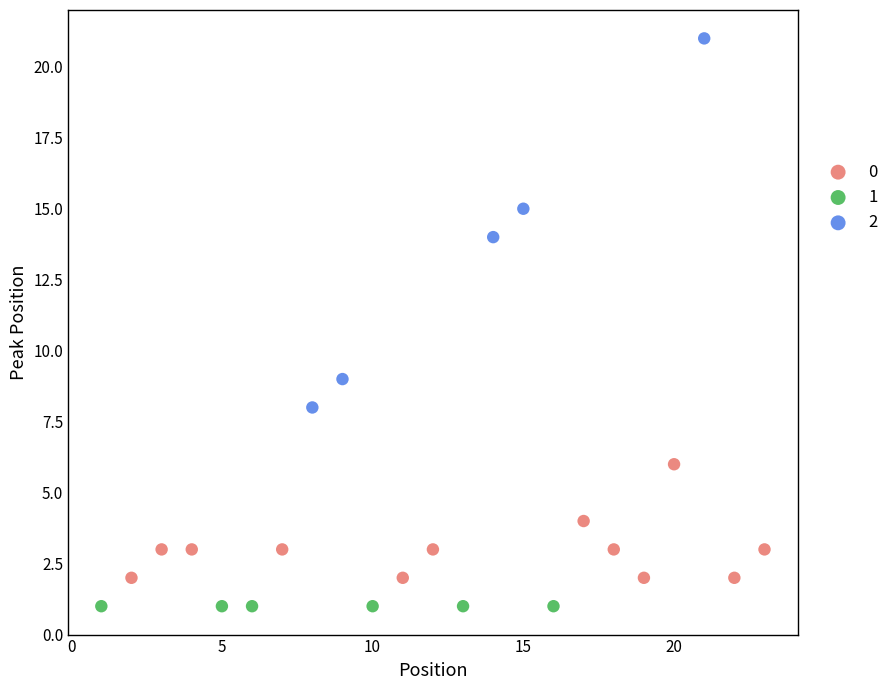

Which series contains the highest Y value?

2